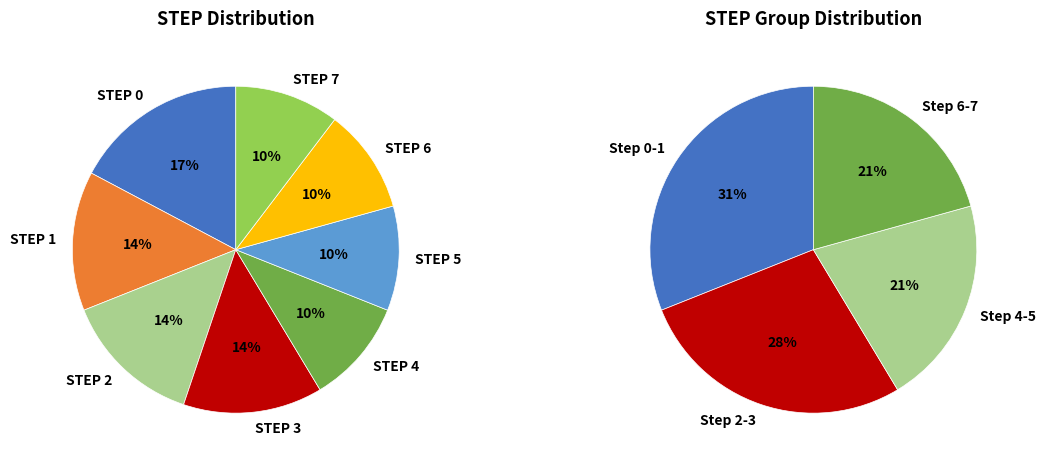

Count the number of slices in the pie.

8